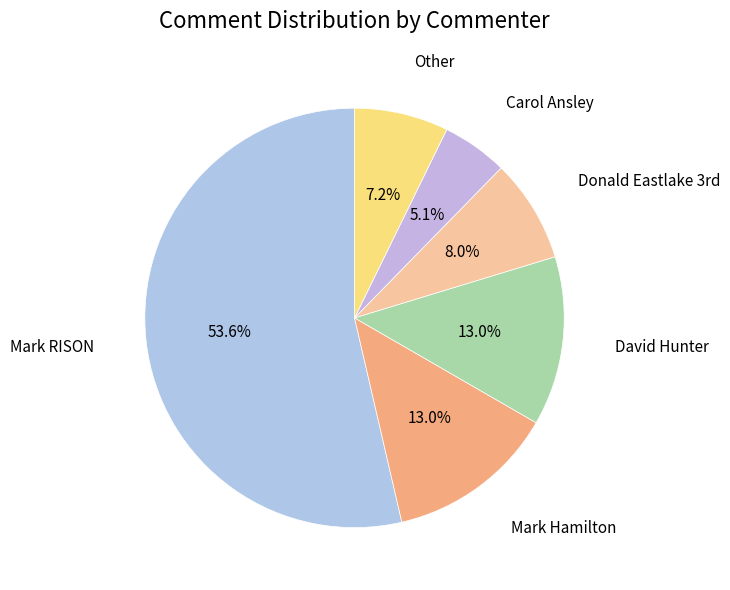

How many slices are in this pie chart?

6